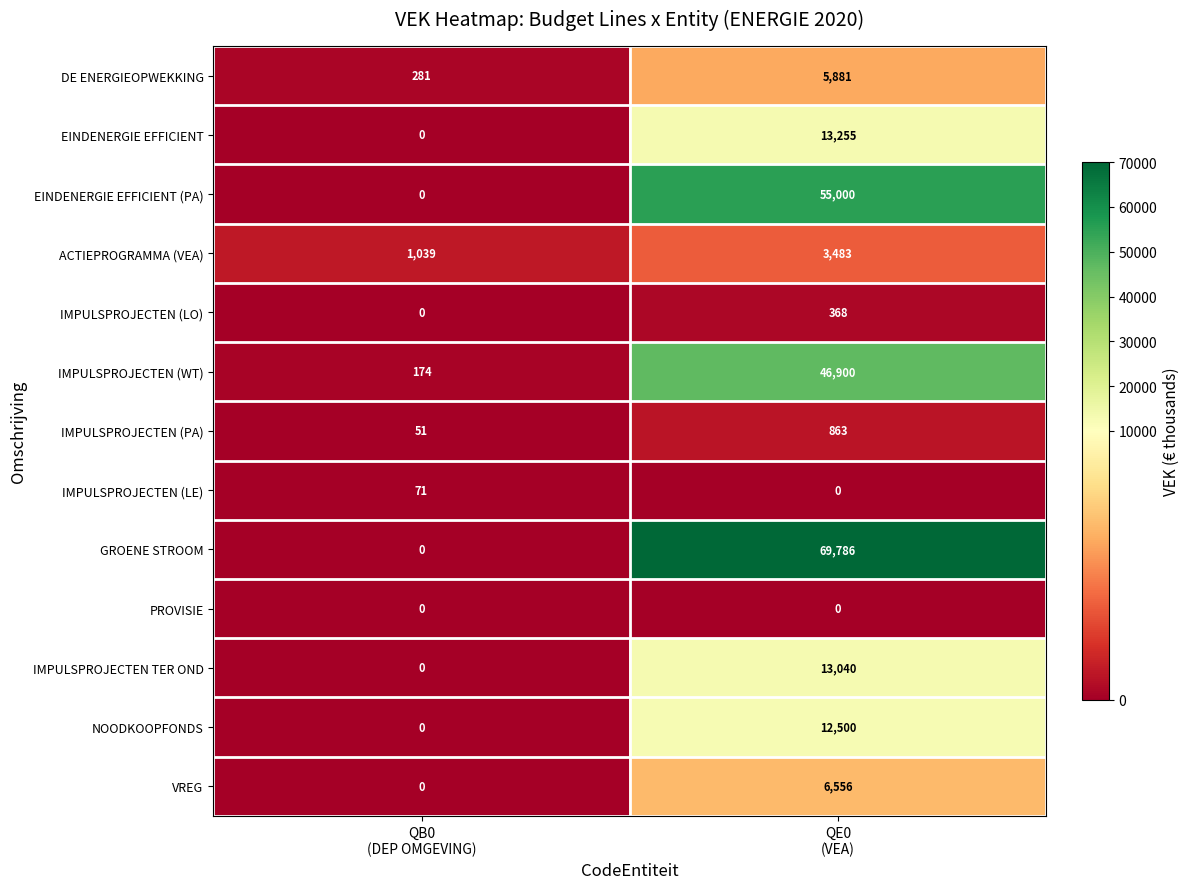

Rank the series by their maximum value, from lowest to highest.

PROVISIE, IMPULSPROJECTEN (LE), IMPULSPROJECTEN (LO), IMPULSPROJECTEN (PA), ACTIEPROGRAMMA (VEA), DE ENERGIEOPWEKKING, VREG, NOODKOOPFONDS, IMPULSPROJECTEN TER OND, EINDENERGIE EFFICIENT, IMPULSPROJECTEN (WT), EINDENERGIE EFFICIENT (PA), GROENE STROOM